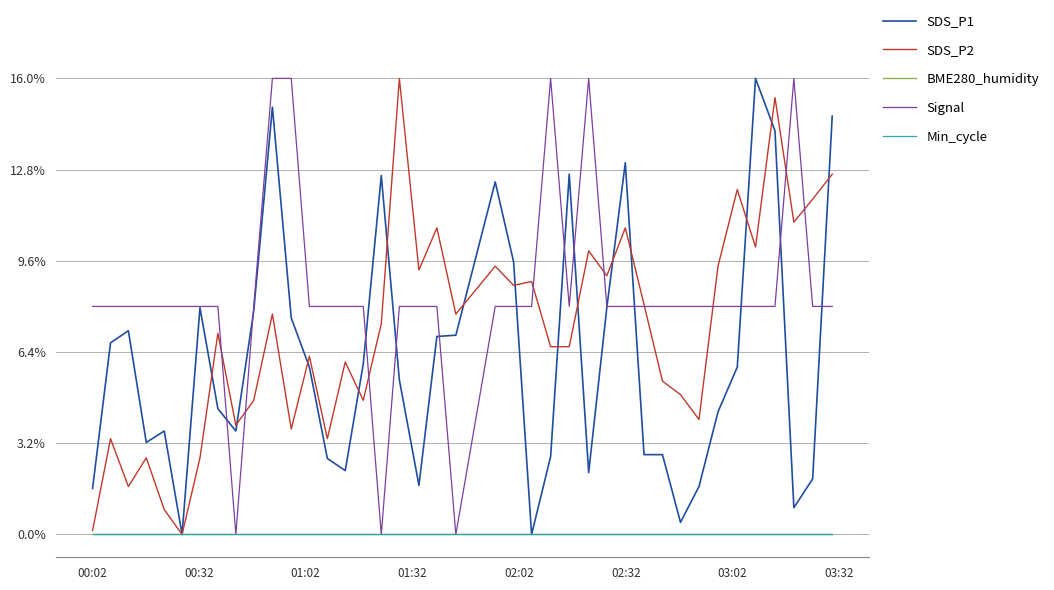

What is the difference between the maximum and minimum values in the Signal series?

1.0